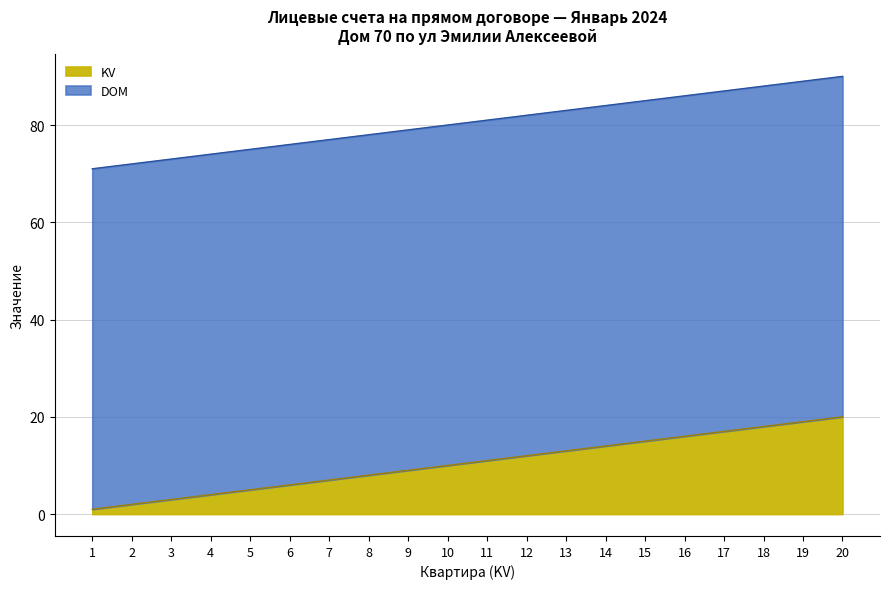

How many values exceed 11?

9